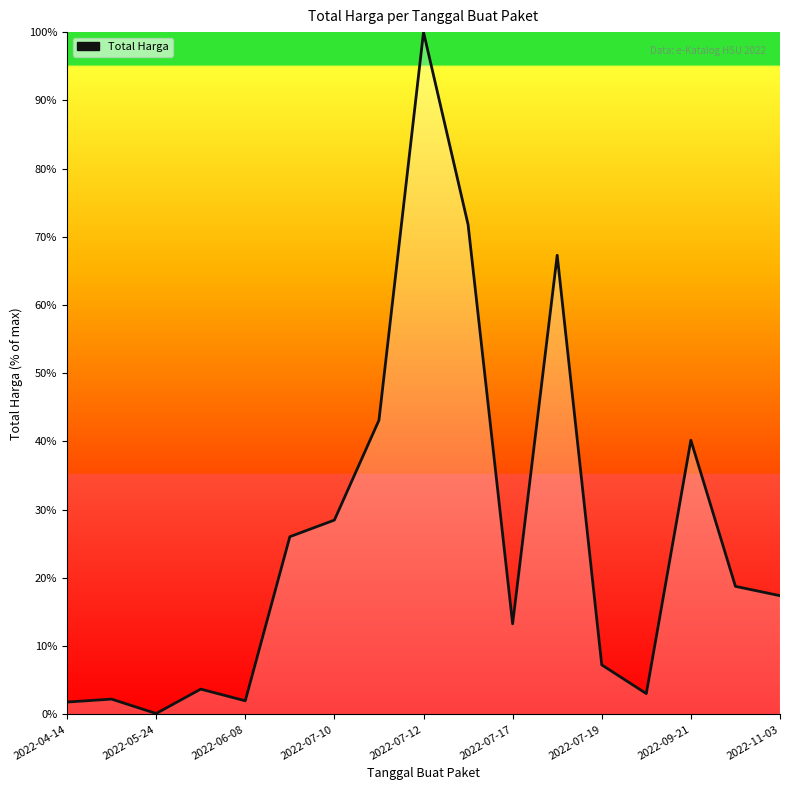

What is the difference between the maximum and minimum values?

99.9